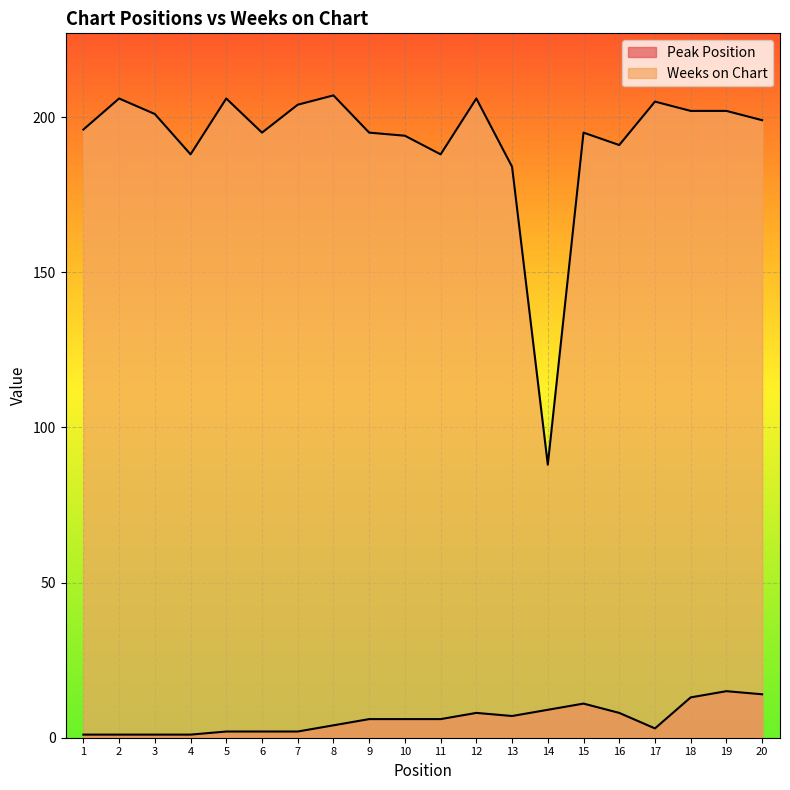

What is the value of the Weeks on Chart point at the 14th from the left?

88